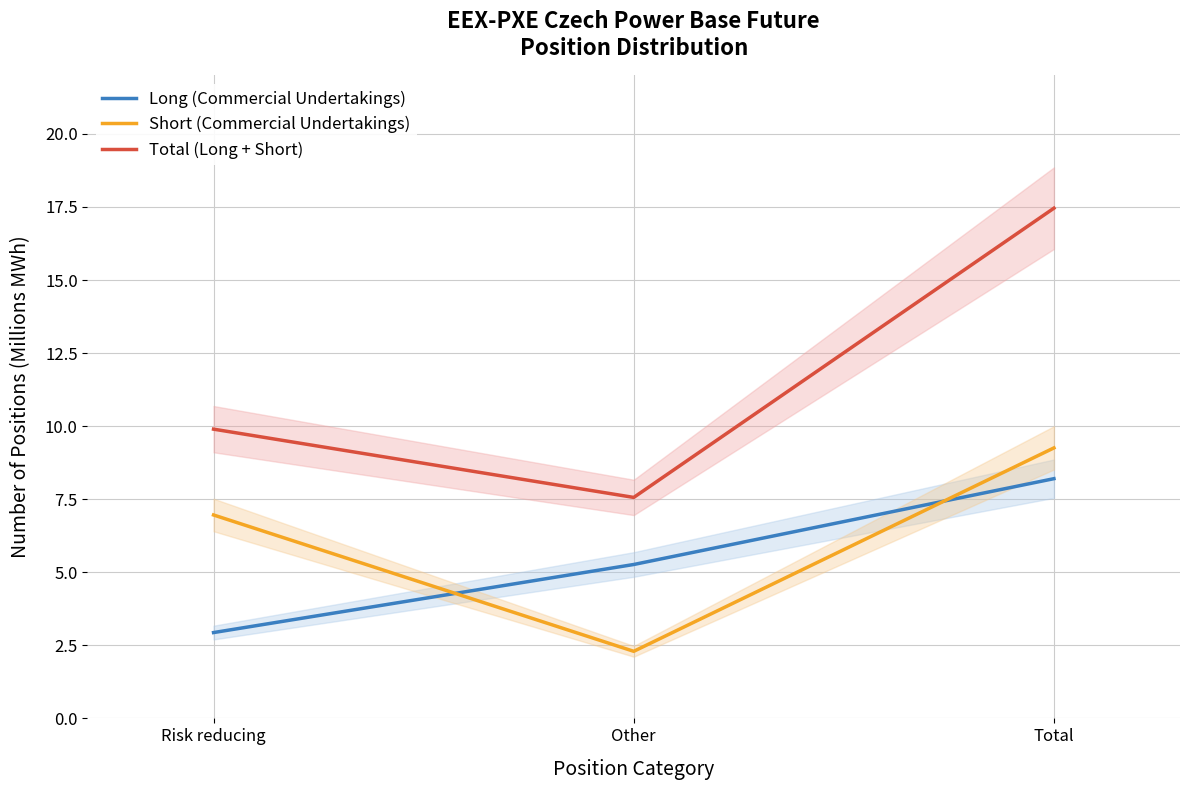

Is the value of Short (Commercial Undertakings) at Other greater than the value of Long (Commercial Undertakings) at Total?

No